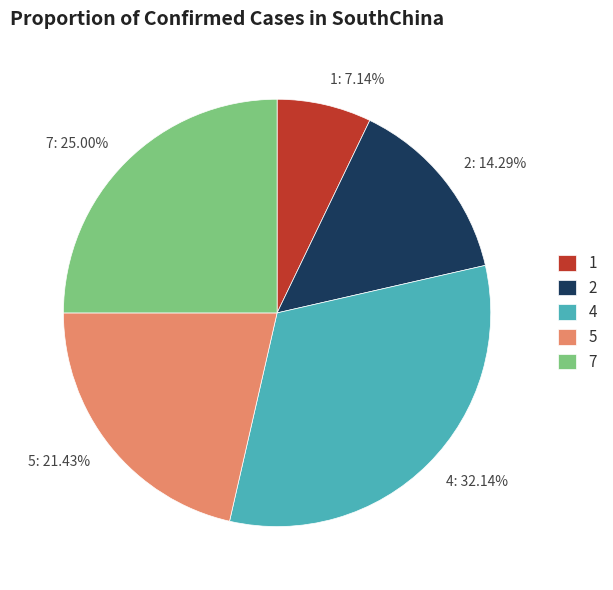

What is the ratio of the value at 2 to the value at 7?

0.6